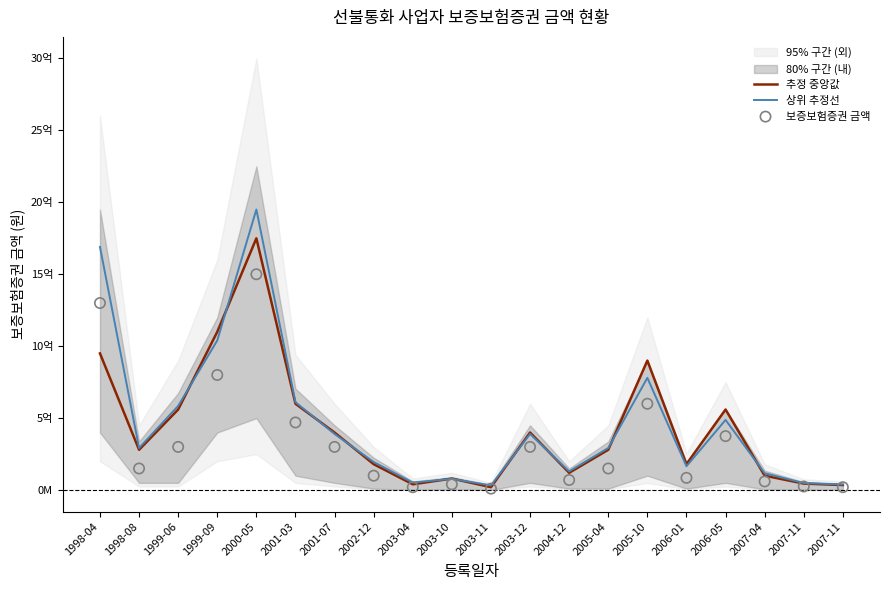

At which category is the sum across all series the highest?

2000-05